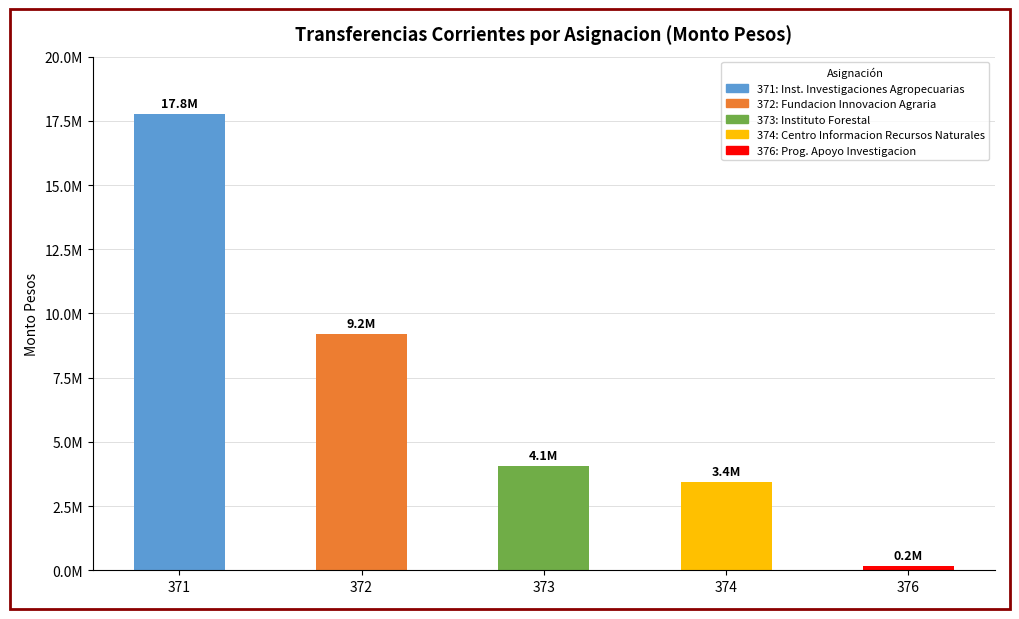

List the labels in order of value, smallest first.

376, 374, 373, 372, 371